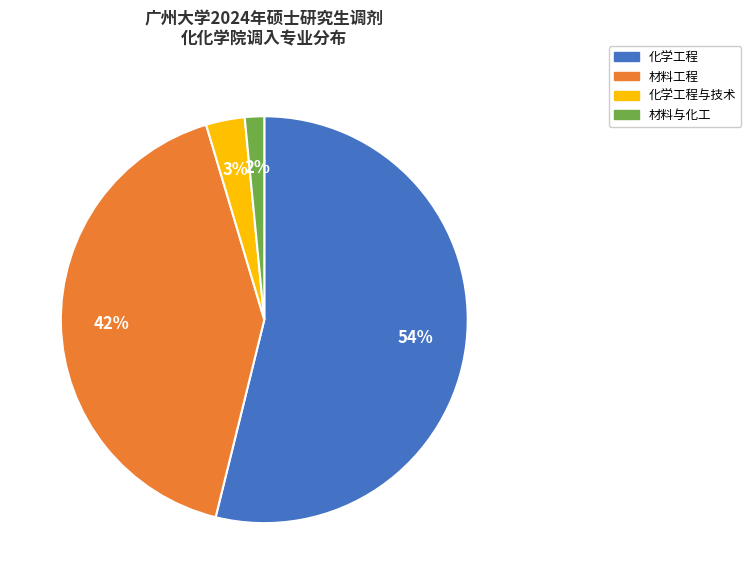

Is the sum of 材料工程 and 化学工程与技术 greater than half?

No